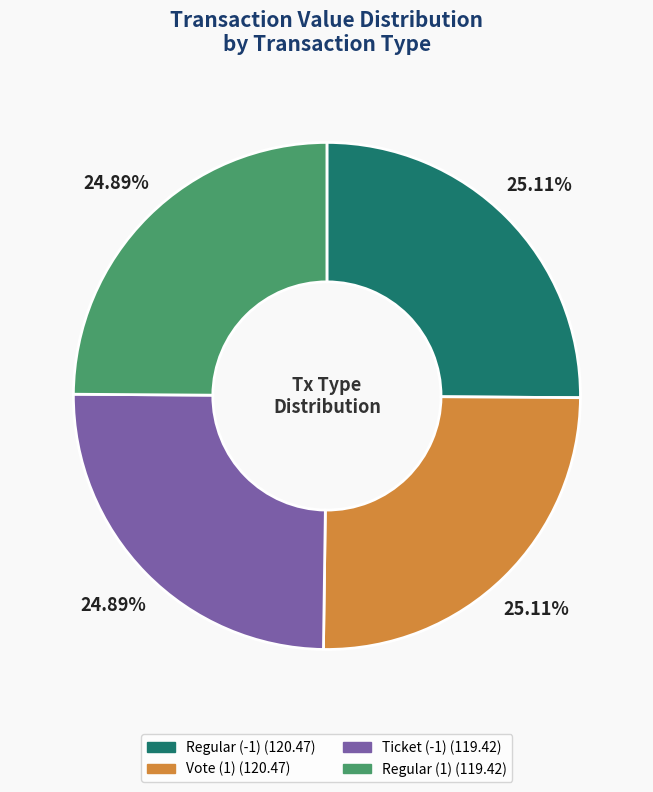

Is there any slice that represents more than half of the pie?

No